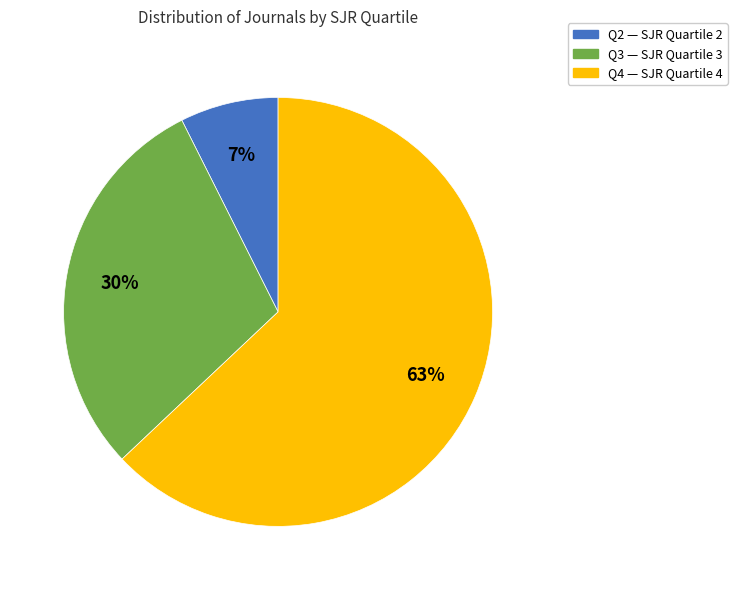

How many slices are in this pie chart?

3